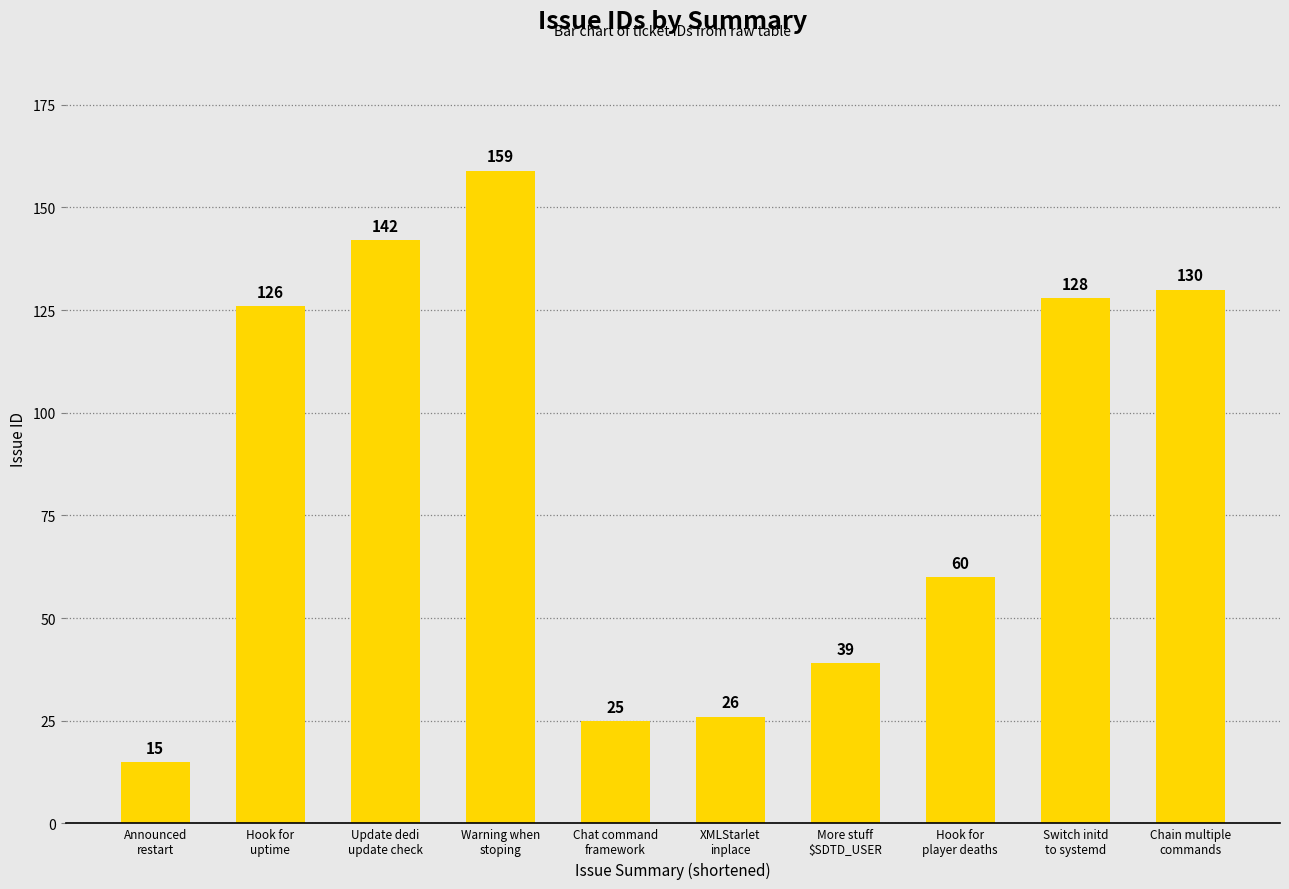

List the labels in order of value, smallest first.

Announced
restart, Chat command
framework, XMLStarlet
inplace, More stuff
$SDTD_USER, Hook for
player deaths, Hook for
uptime, Switch initd
to systemd, Chain multiple
commands, Update dedi
update check, Warning when
stoping